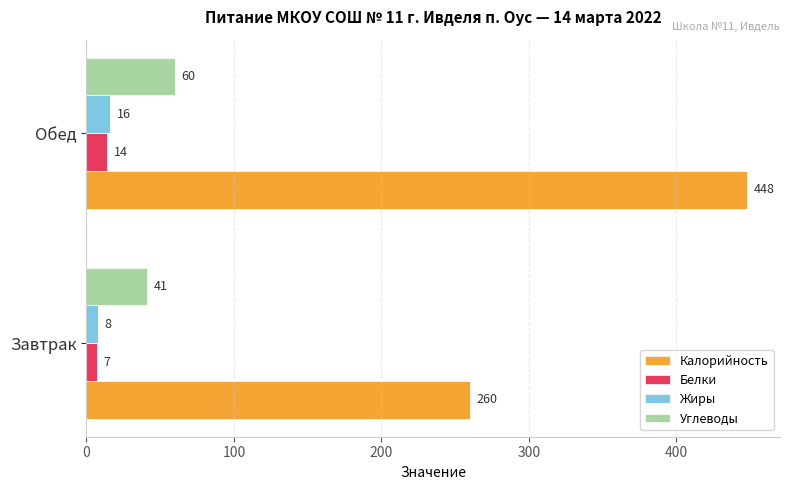

Count the Углеводы values in the range 41 to 60.

2